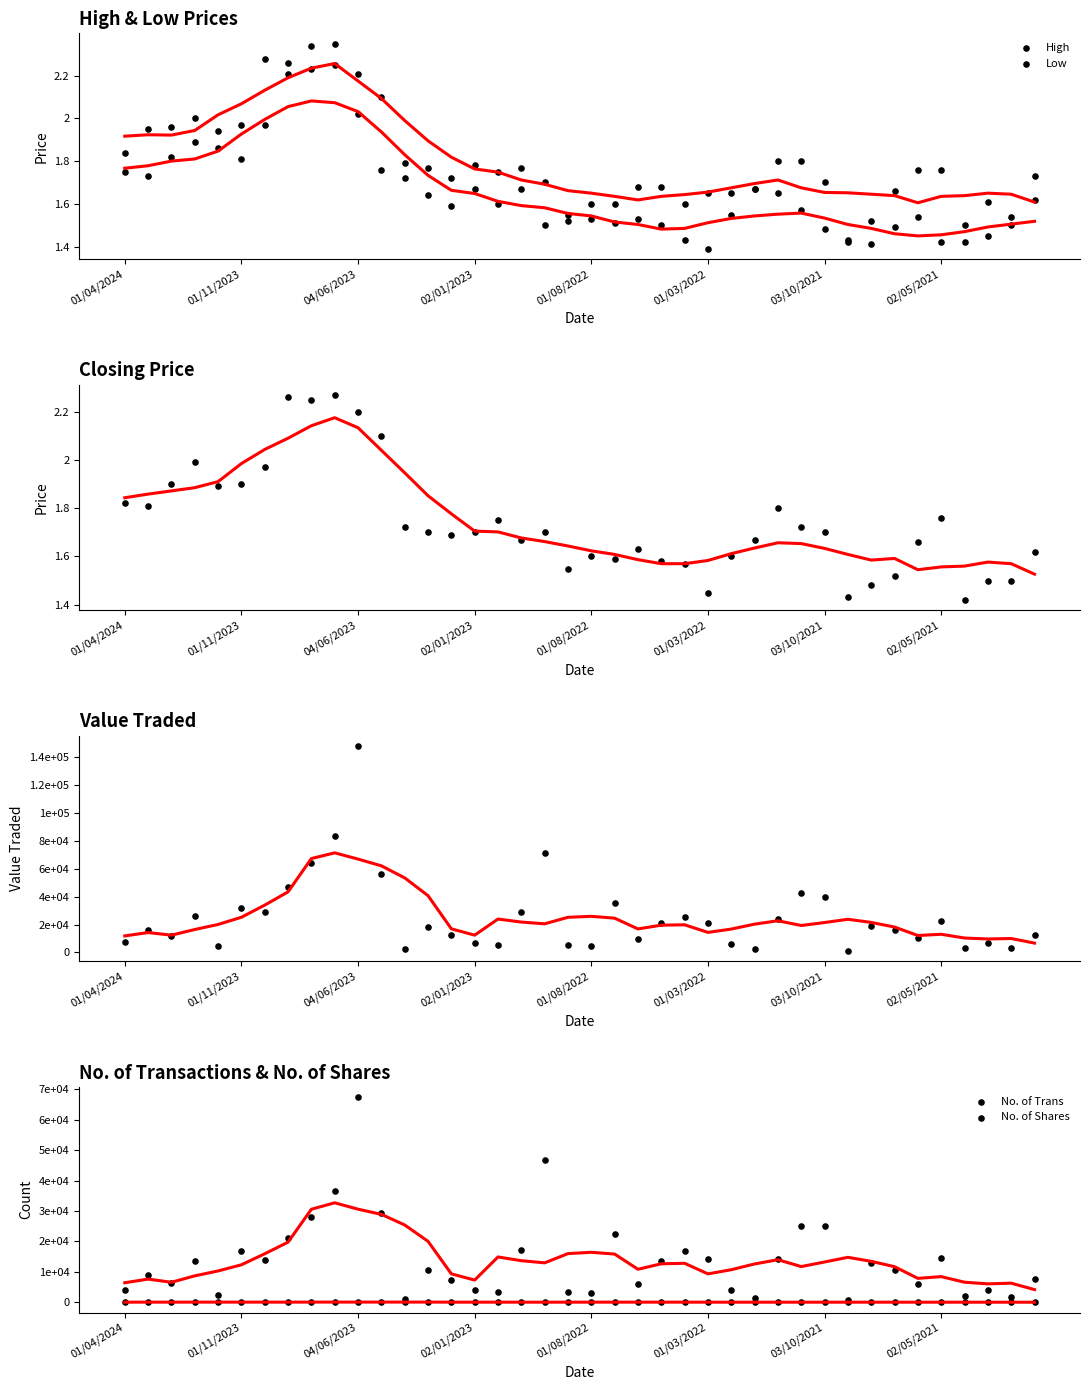

Which series reaches the minimum Y coordinate?

Low